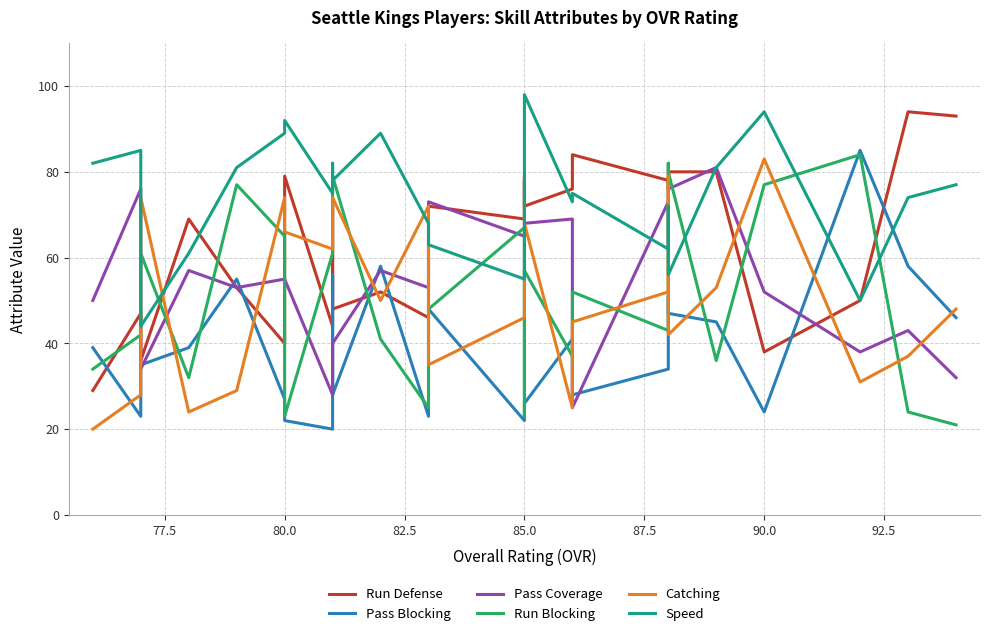

How many interior local peaks does the Catching series have?

7